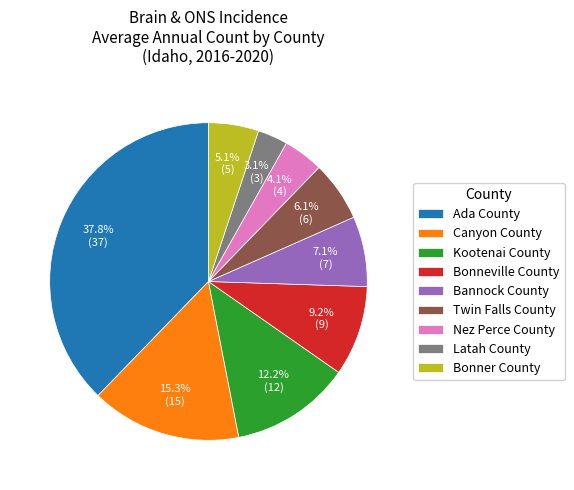

To the nearest percent, what portion does Twin Falls County represent?

6%